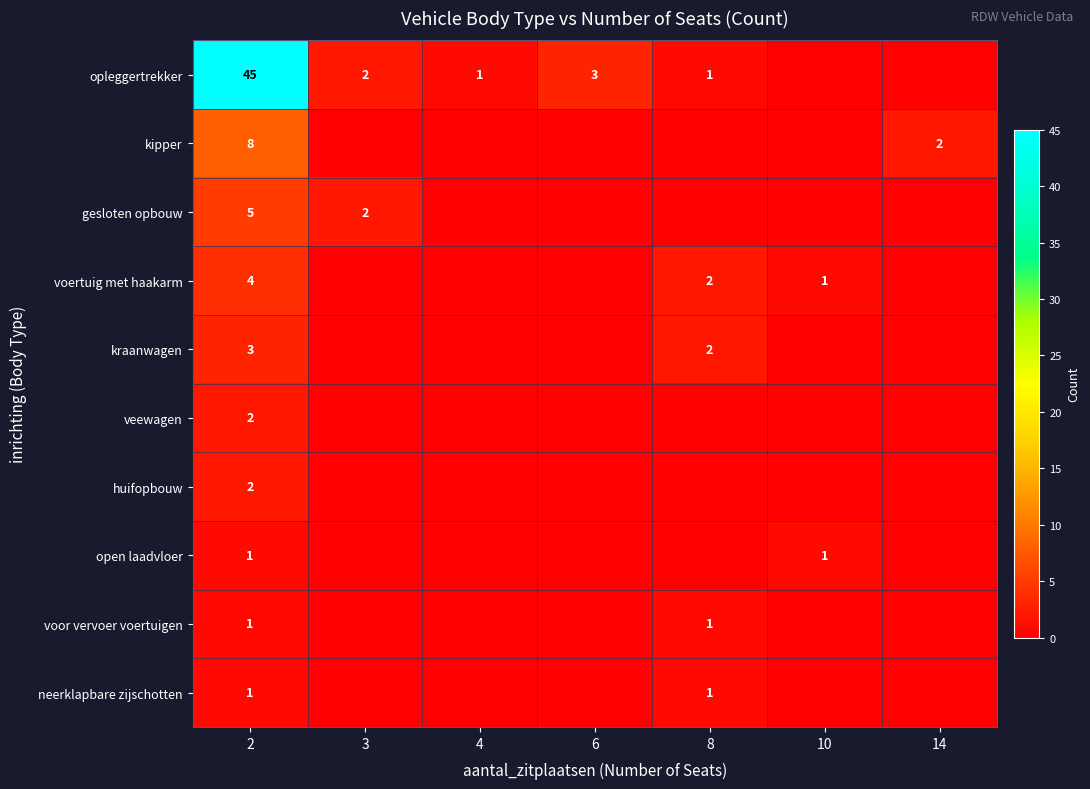

The opleggertrekker series shows 28 at 2. True or false?

False